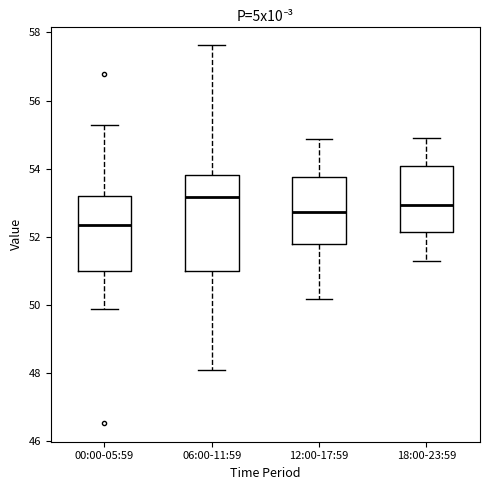

Where does the lower whisker of the box for 18:00-23:59 end on the y-axis? The values are not printed on the chart, so give them approximately, as read against the axis.

51.4